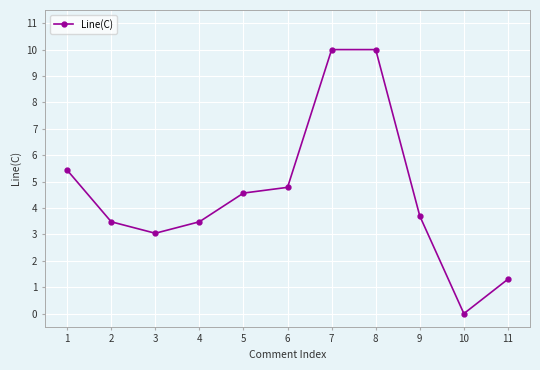

Is it true that the value at 4 is 3.5?

True